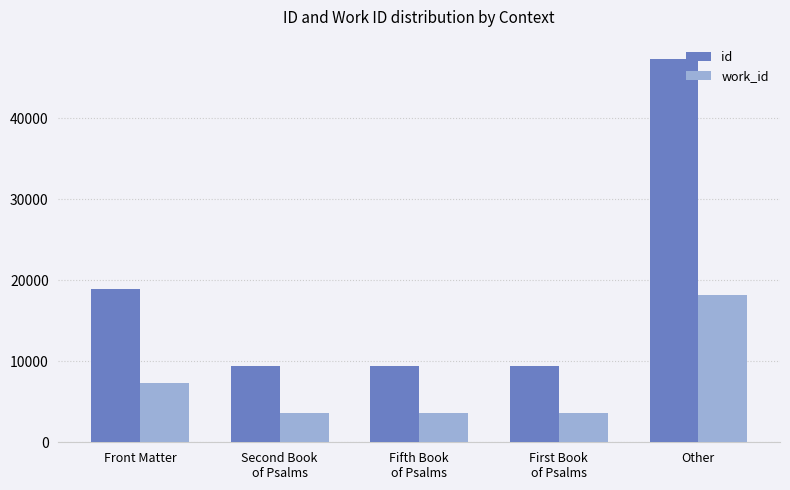

Rank the series by their average value, from lowest to highest.

work_id, id